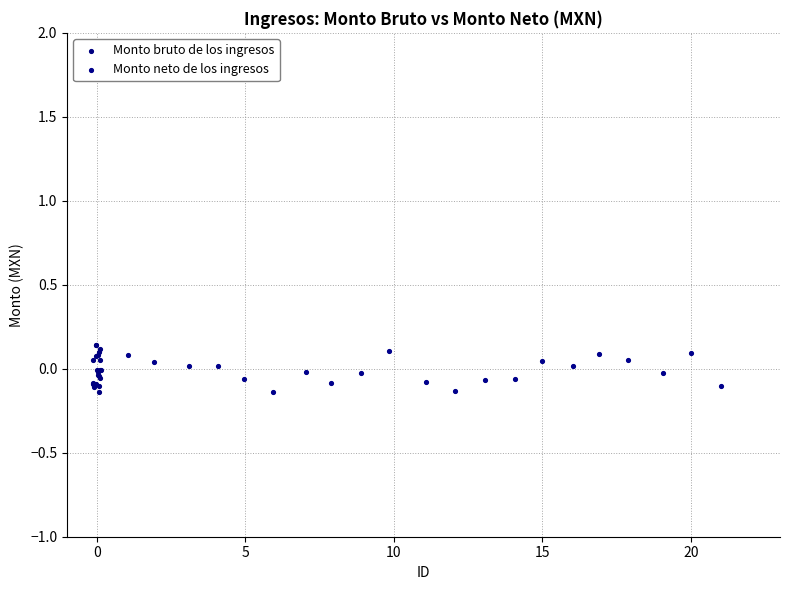

Which series reaches the maximum Y coordinate?

Monto bruto de los ingresos